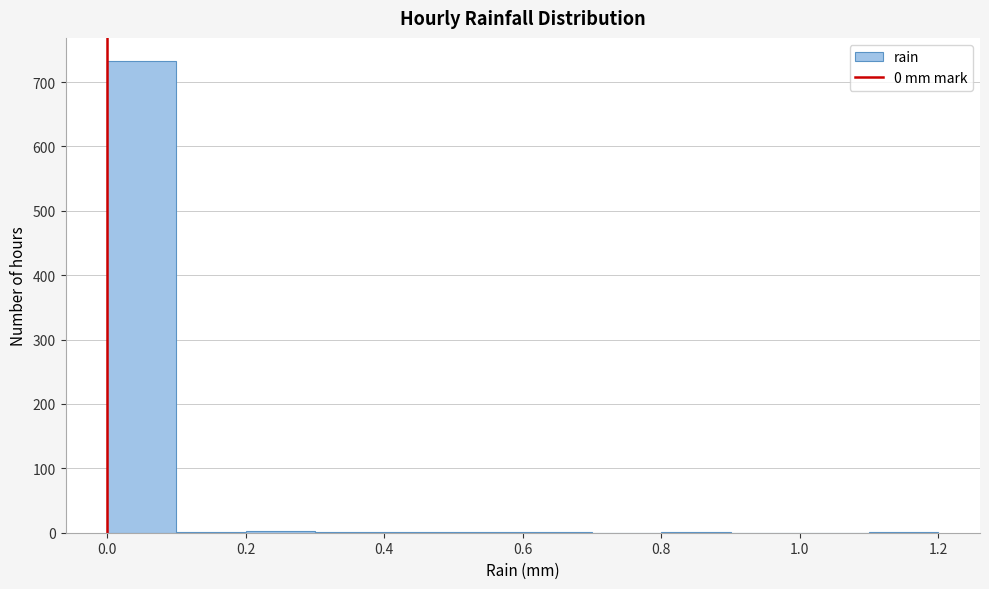

Reading left to right, list every bar in this chart as the range it spans on the x-axis followed by its height. The values are not printed on the chart, so give them approximately, as read against the axis.

0.0 to 0.1: 730
0.1 to 0.2: under 10
0.2 to 0.3: under 10
0.3 to 0.4: under 10
0.4 to 0.5: under 10
0.5 to 0.6: under 10
0.6 to 0.7: under 10
0.7 to 0.8: 0
0.8 to 0.9: under 10
0.9 to 1.0: 0
1.0 to 1.1: 0
1.1 to 1.2: under 10